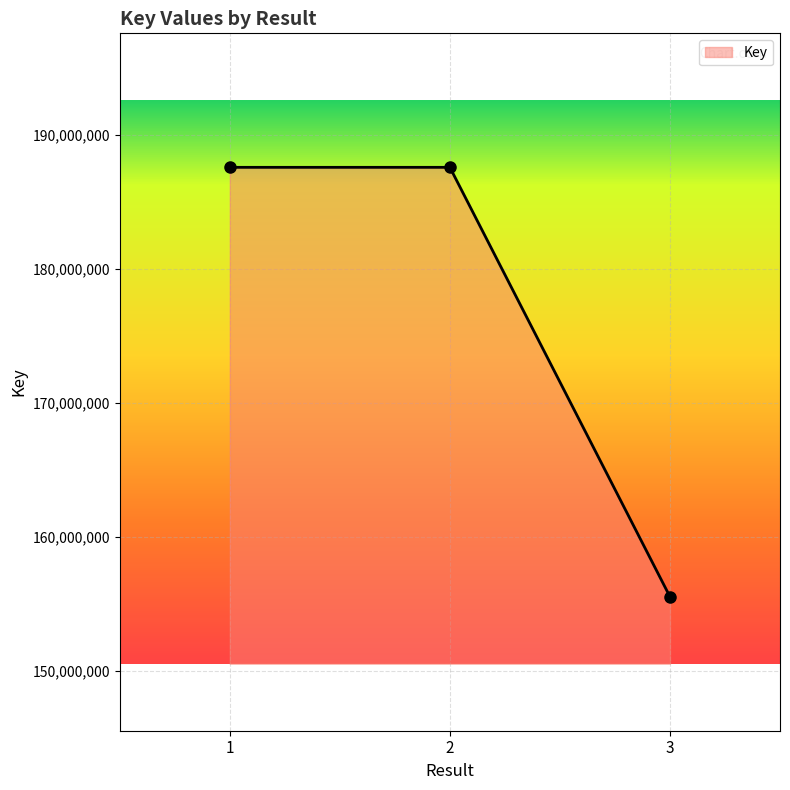

What is the value of the 2nd point from the left?

187582172